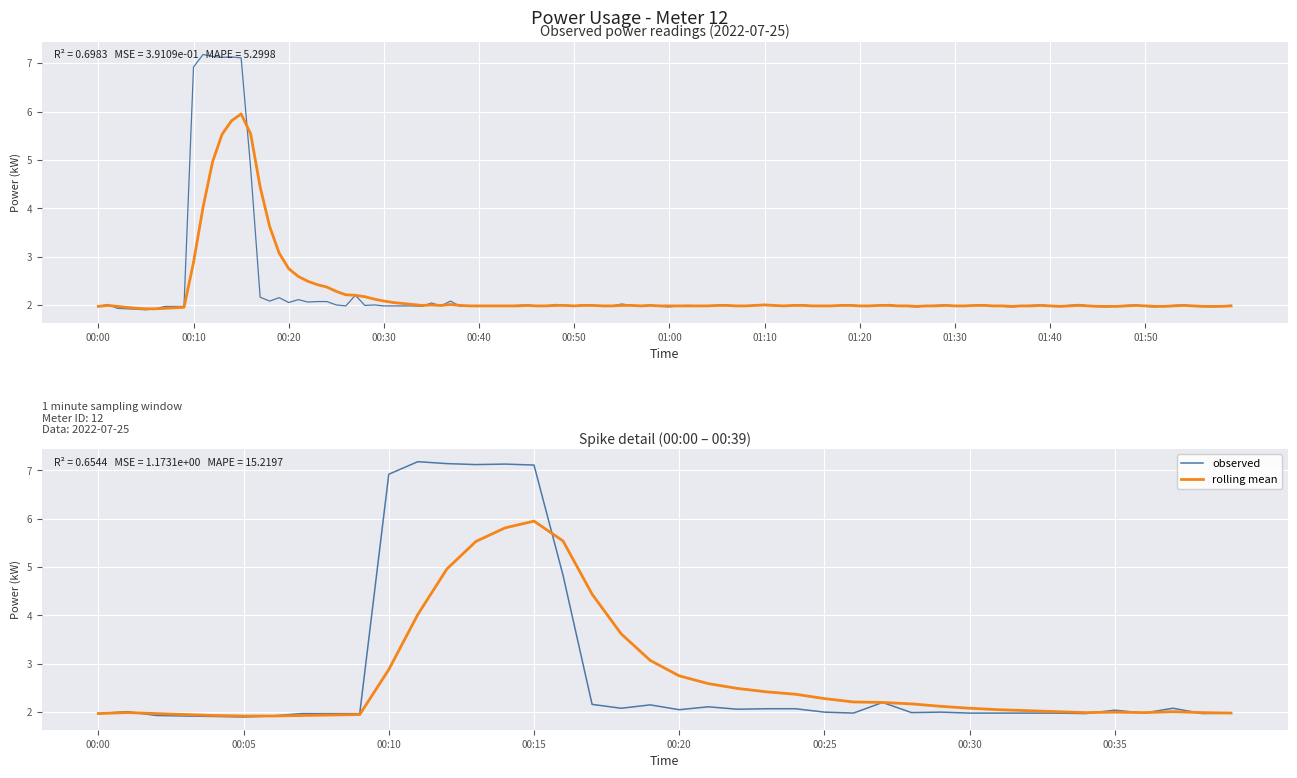

At which label does rolling mean reach its peak?

00:15